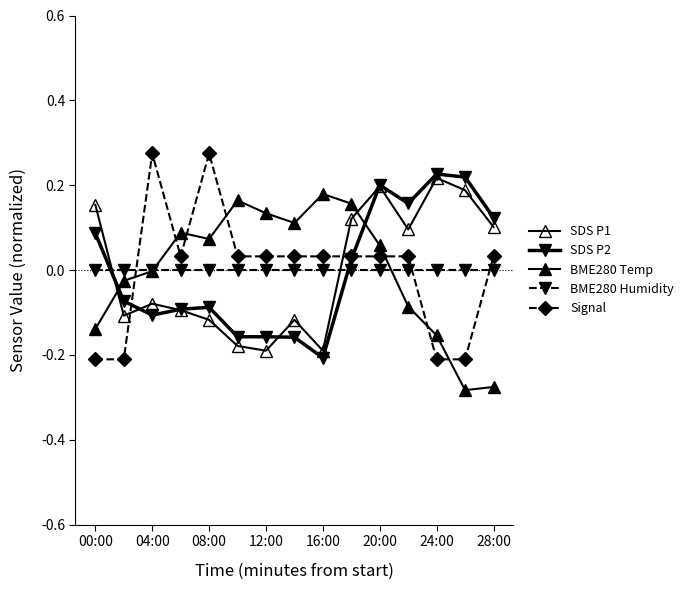

In SDS P1, how many points are lower than both neighbors (excluding endpoints)?

4